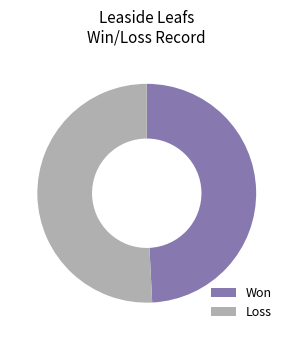

Is the sum of Loss and Won greater than half?

Yes